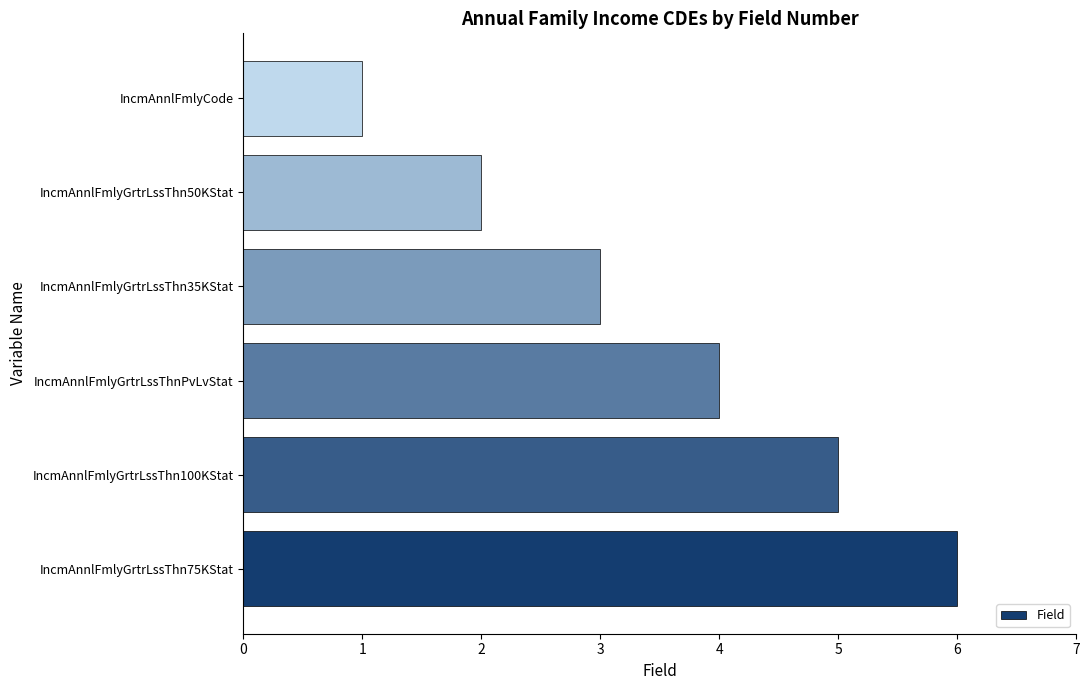

Rank the categories by value from lowest to highest.

IncmAnnlFmlyCode, IncmAnnlFmlyGrtrLssThn50KStat, IncmAnnlFmlyGrtrLssThn35KStat, IncmAnnlFmlyGrtrLssThnPvLvStat, IncmAnnlFmlyGrtrLssThn100KStat, IncmAnnlFmlyGrtrLssThn75KStat